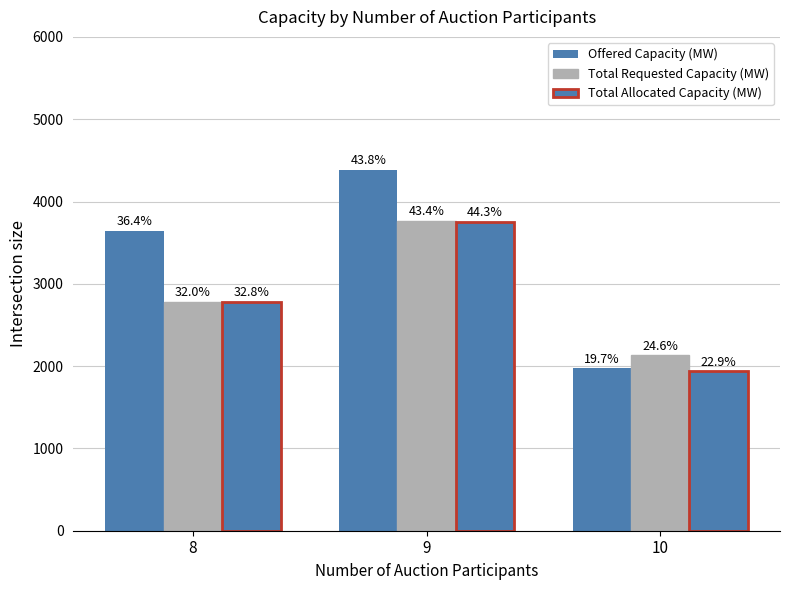

What is the total value across all series at 9?

11907